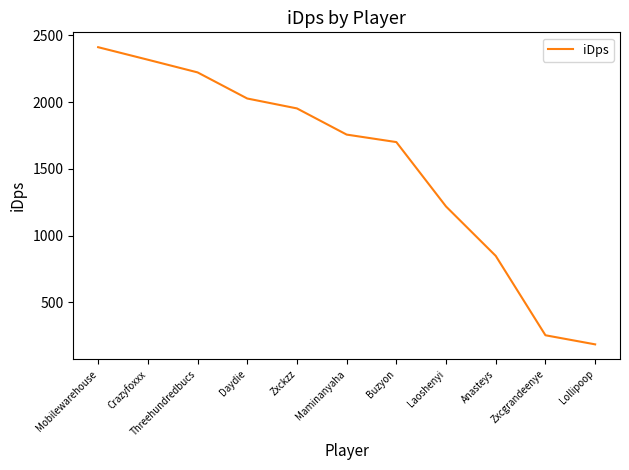

Reading left to right, what are all the values shown in this chart?

Mobilewarehouse=2411.1	Crazyfoxxx=2317.4	Threehundredbucs=2222.5	Daydie=2026.9	Zxckzz=1952.7	Maminanyaha=1756.8	Buzyon=1700.7	Laoshenyi=1218.5	Anasteys=848.6	Zxcgrandeenye=254.5	Lollipoop=186.4